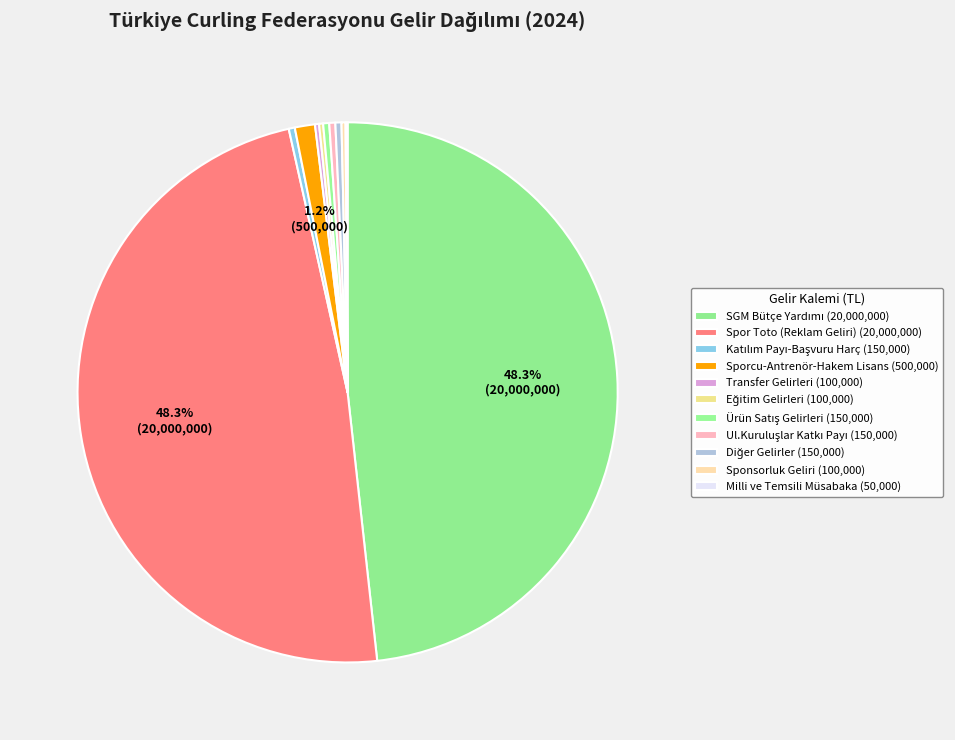

To the nearest percent, what is the average slice percentage?

9%